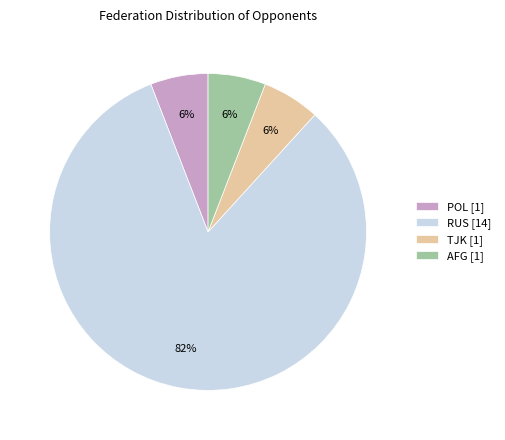

Which has a higher value, RUS [14] or TJK [1]?

RUS [14]